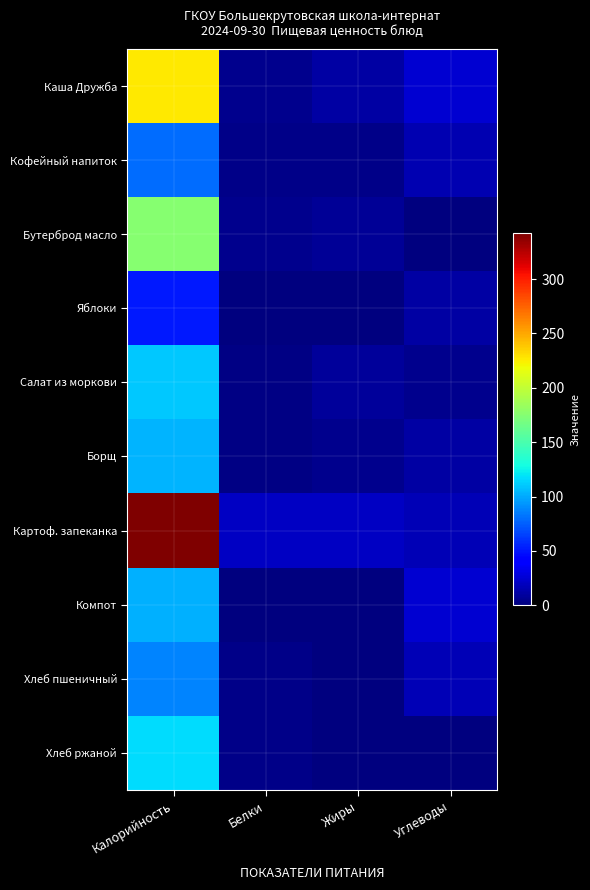

Reading left to right, list all the values displayed in this chart.

Каша Дружба: Калорийность=226.2	Белки=5.3	Жиры=11.7	Углеводы=25.1
Кофейный напиток: Калорийность=79.0	Белки=3.2	Жиры=2.7	Углеводы=15.9
Бутерброд масло: Калорийность=176.3	Белки=4.0	Жиры=7.0	Углеводы=1.2
Яблоки: Калорийность=51.7	Белки=0.4	Жиры=0.4	Углеводы=10.8
Салат из моркови: Калорийность=109.8	Белки=1.7	Жиры=9.1	Углеводы=5.3
Борщ: Калорийность=103.8	Белки=1.8	Жиры=4.9	Углеводы=10.9
Картоф. запеканка: Калорийность=342.0	Белки=21.0	Жиры=21.1	Углеводы=17.0
Компот: Калорийность=102.4	Белки=0.5	Жиры=0.0	Углеводы=25.1
Хлеб пшеничный: Калорийность=87.0	Белки=3.3	Жиры=0.6	Углеводы=16.7
Хлеб ржаной: Калорийность=116.9	Белки=4.0	Жиры=0.5	Углеводы=1.1